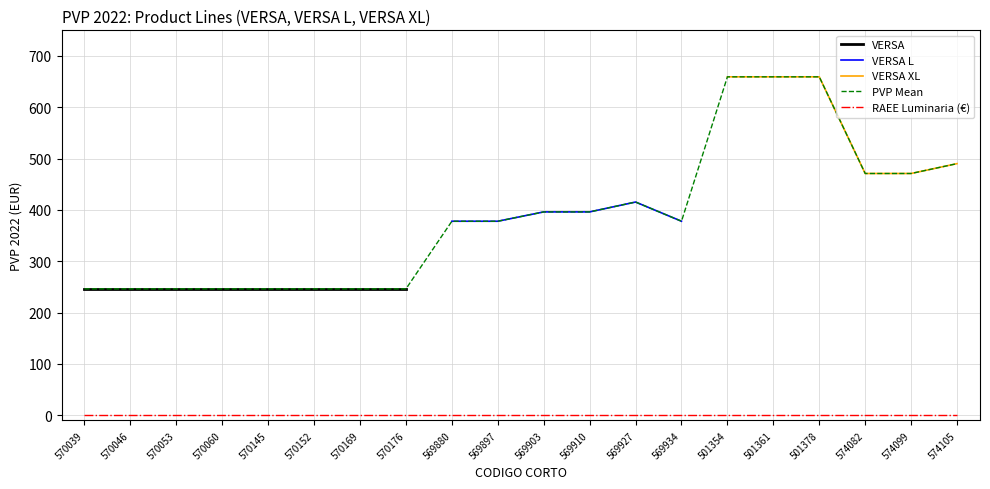

What is the lowest value of the PVP Mean series?

246.3